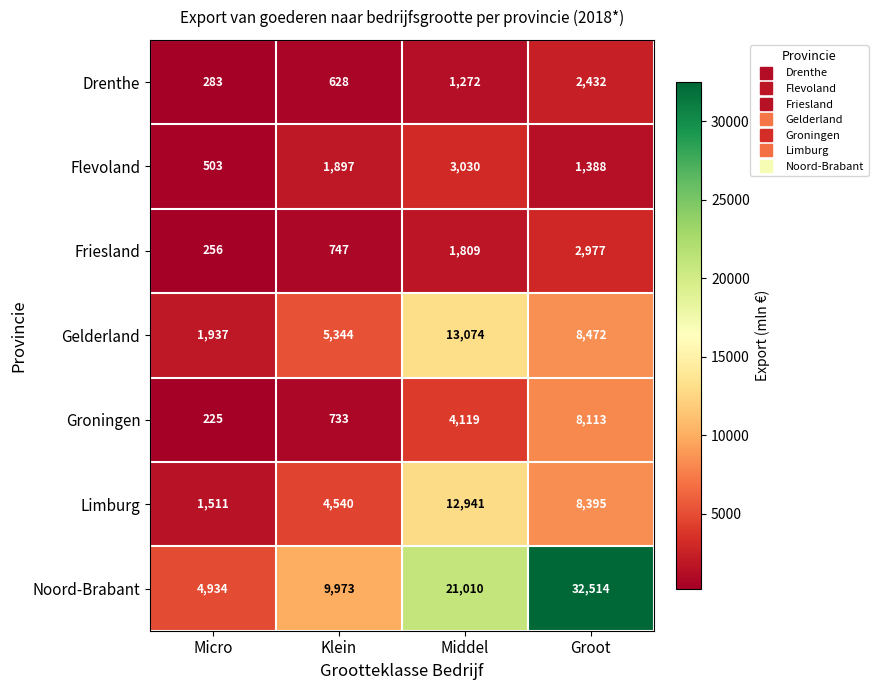

Reading right to left, what are all the values shown in this chart?

Drenthe: Groot=2432	Middel=1272	Klein=628	Micro=283
Flevoland: Groot=1388	Middel=3030	Klein=1897	Micro=503
Friesland: Groot=2977	Middel=1809	Klein=747	Micro=256
Gelderland: Groot=8472	Middel=13074	Klein=5344	Micro=1937
Groningen: Groot=8113	Middel=4119	Klein=733	Micro=225
Limburg: Groot=8395	Middel=12941	Klein=4540	Micro=1511
Noord-Brabant: Groot=32514	Middel=21010	Klein=9973	Micro=4934